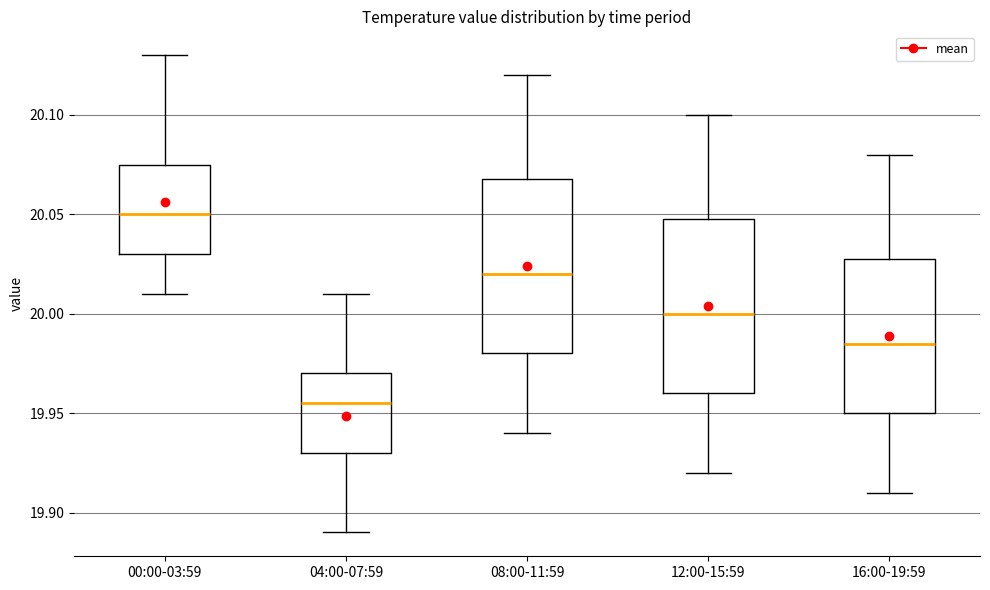

Reading left to right, transcribe this box plot: for each box, give where its median line is, the range the box spans, and where its two whiskers end, as read against the y-axis. The values are not printed on the chart, so give them approximately, as read against the axis.

00:00-03:59: median 20.050, box 20.030 to 20.075, whiskers 20.010 to 20.130
04:00-07:59: median 19.955, box 19.930 to 19.970, whiskers 19.890 to 20.010
08:00-11:59: median 20.020, box 19.980 to 20.070, whiskers 19.940 to 20.120
12:00-15:59: median 20.000, box 19.960 to 20.050, whiskers 19.920 to 20.100
16:00-19:59: median 19.985, box 19.950 to 20.030, whiskers 19.910 to 20.080